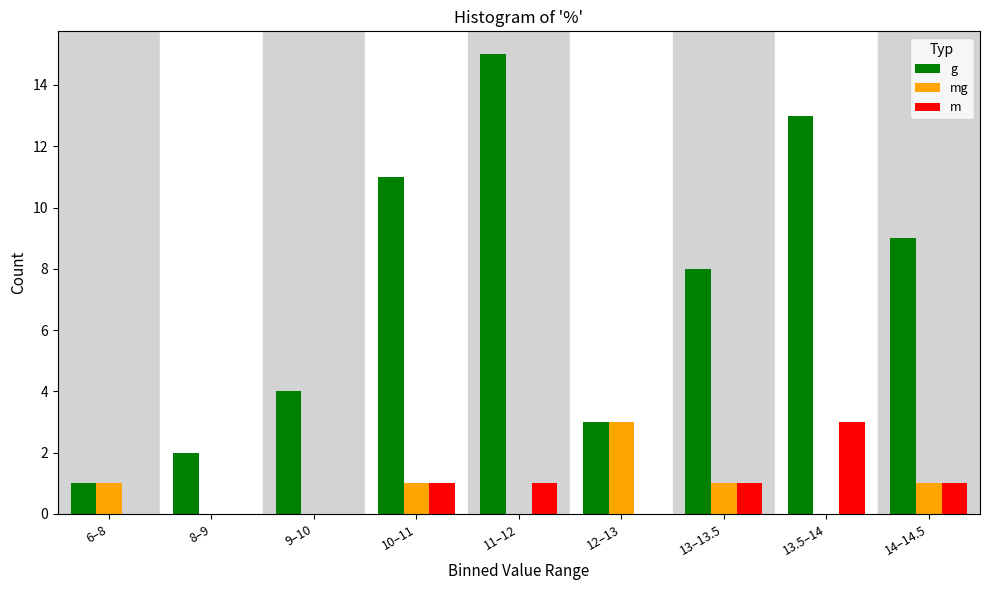

At which category does the chart reach its peak across all series?

11–12